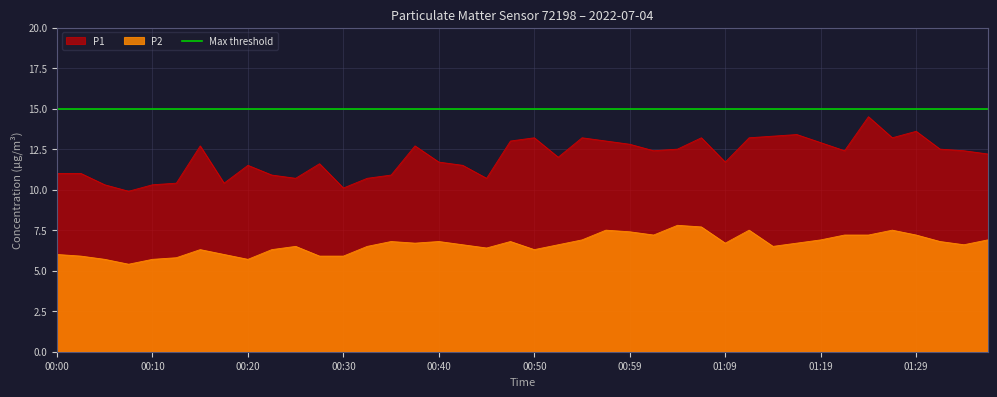

True or false: P1 and P2 cross at least once.

False